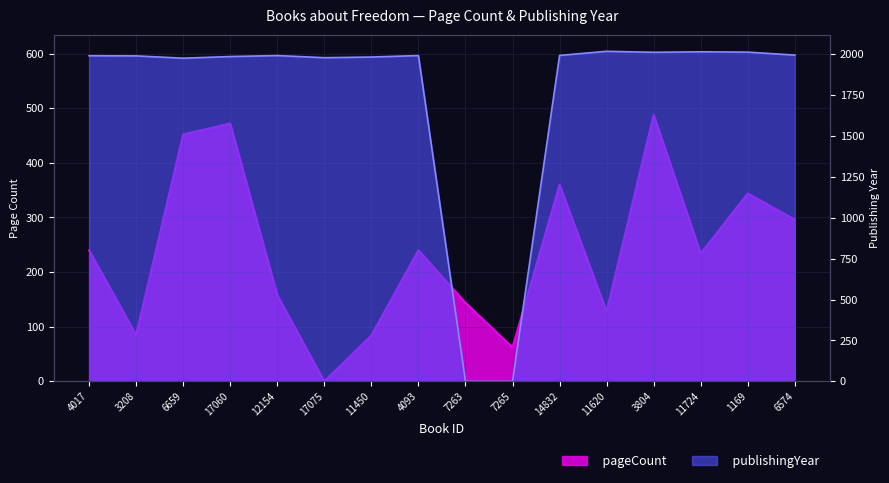

Where does the publishingYear series first go above 1993?

14832